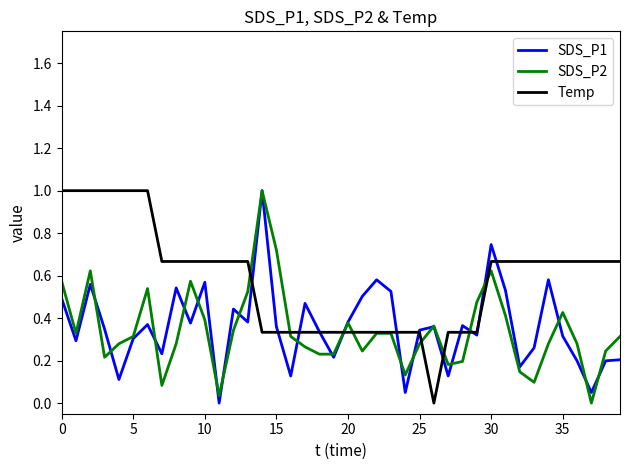

Which series has the largest total across all categories?

Temp